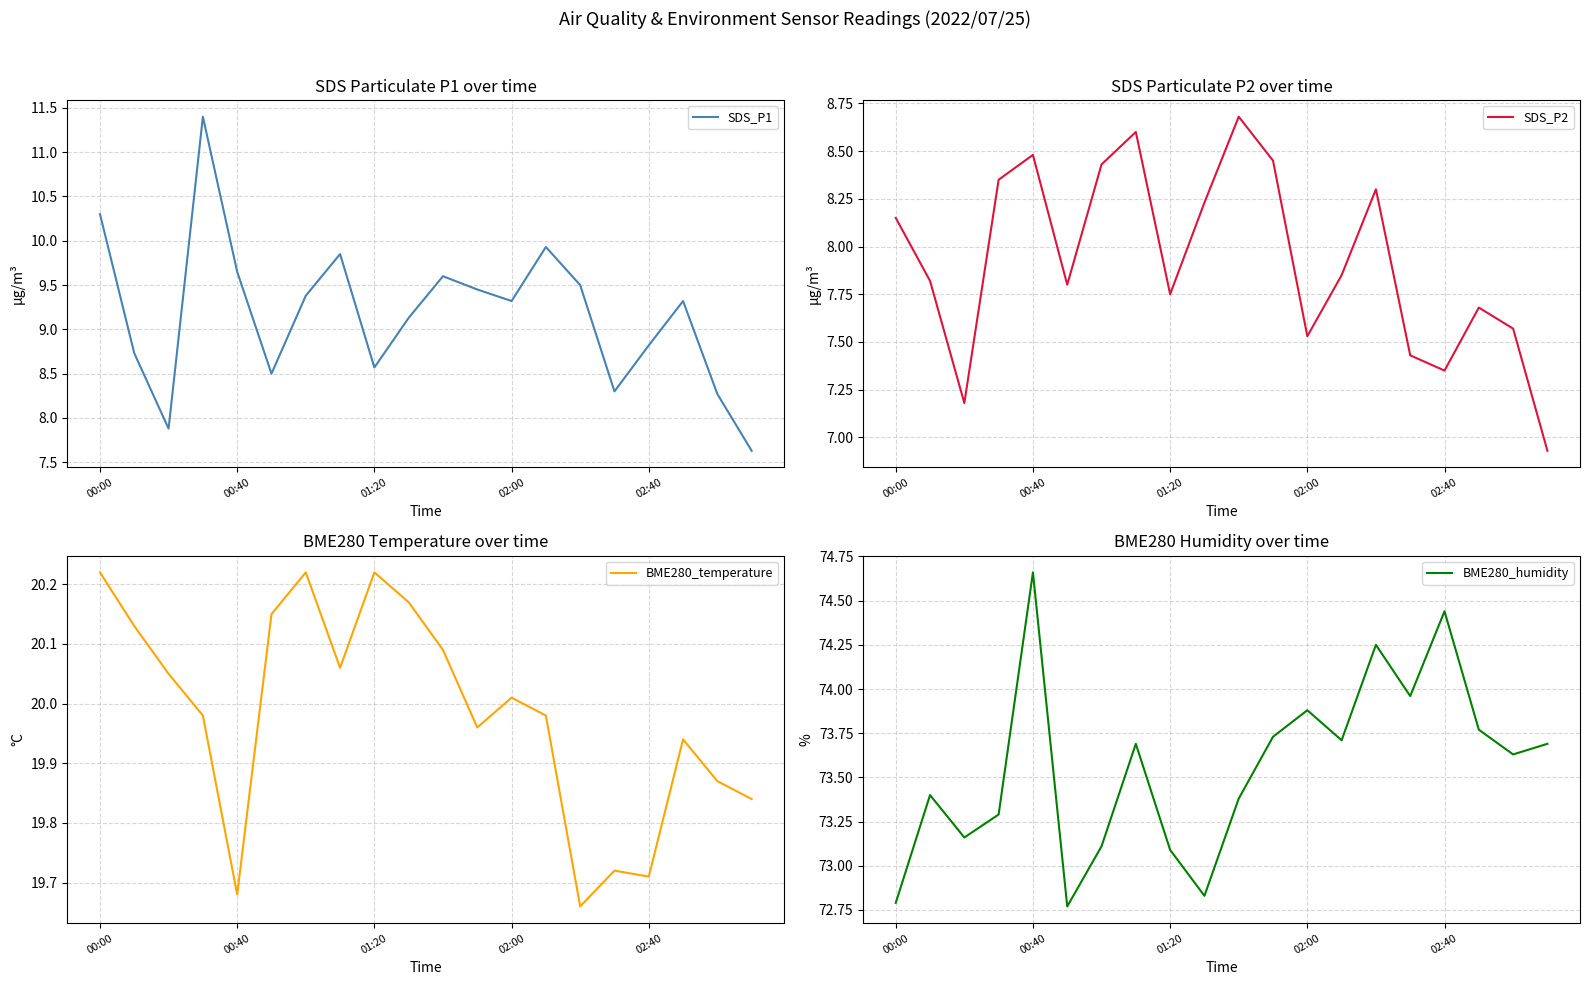

The value of BME280_humidity at 00:00 is 41.6. True or false?

False